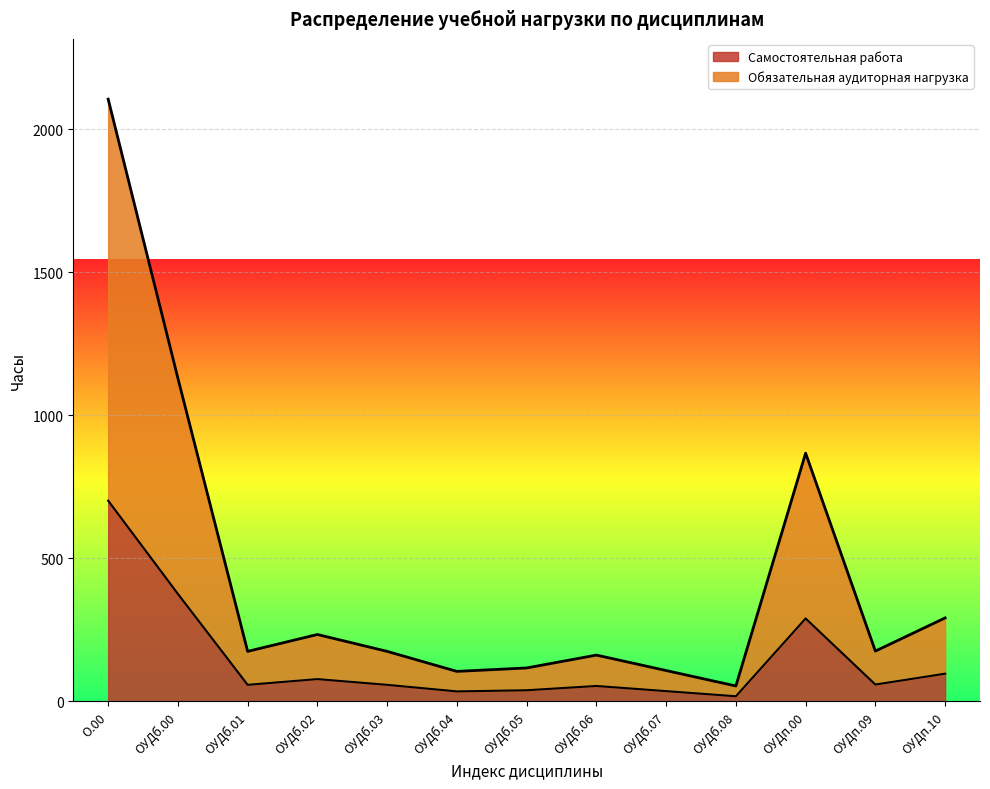

True or false: Обязательная аудиторная нагрузка and Самостоятельная работа intersect in this chart.

False